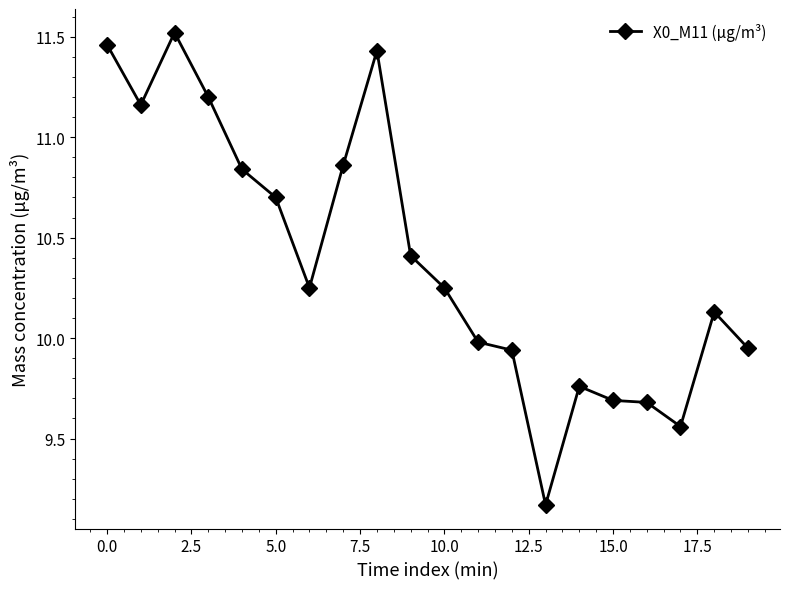

Count the number of categories in the chart.

20